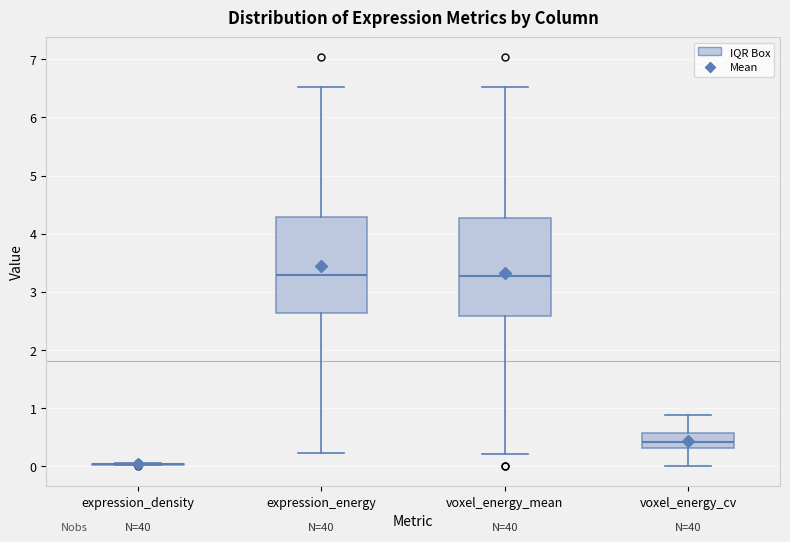

Where is the upper edge of the box for expression_energy on the y-axis? The values are not printed on the chart, so give them approximately, as read against the axis.

4.3